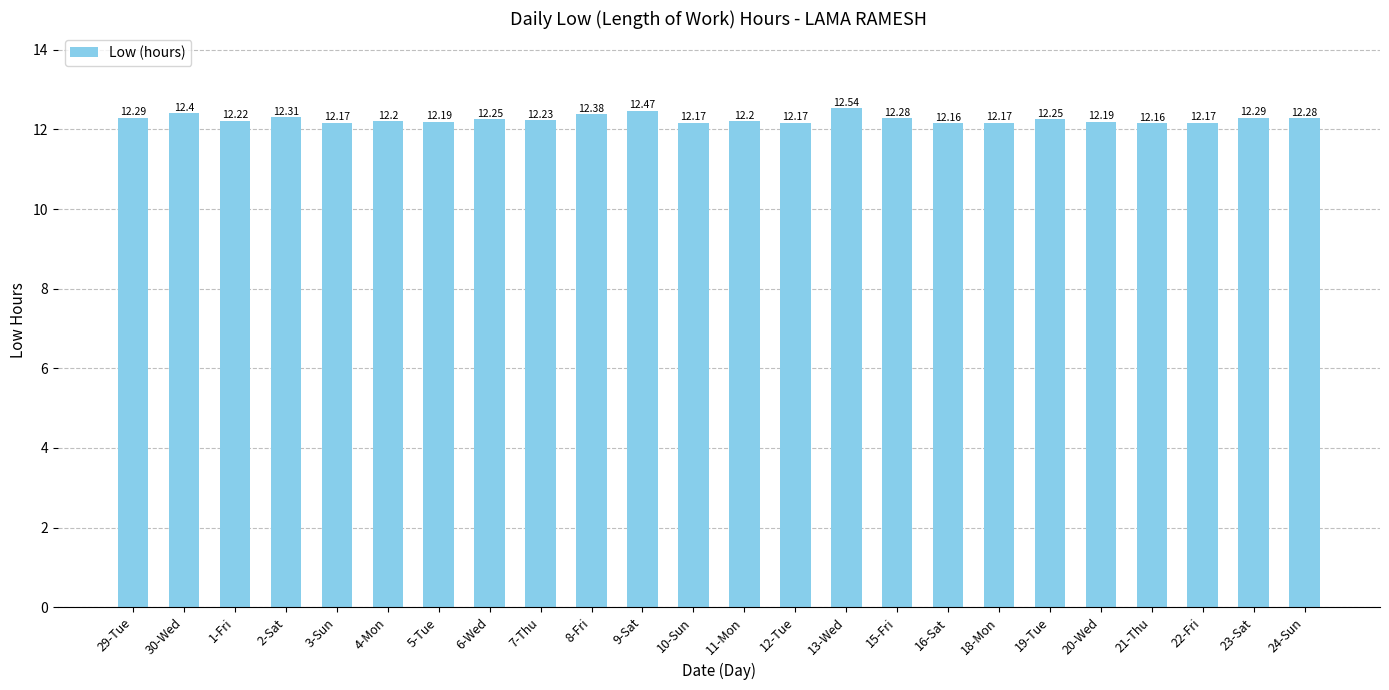

What is the sum of the values at 20-Wed and 30-Wed?

24.6